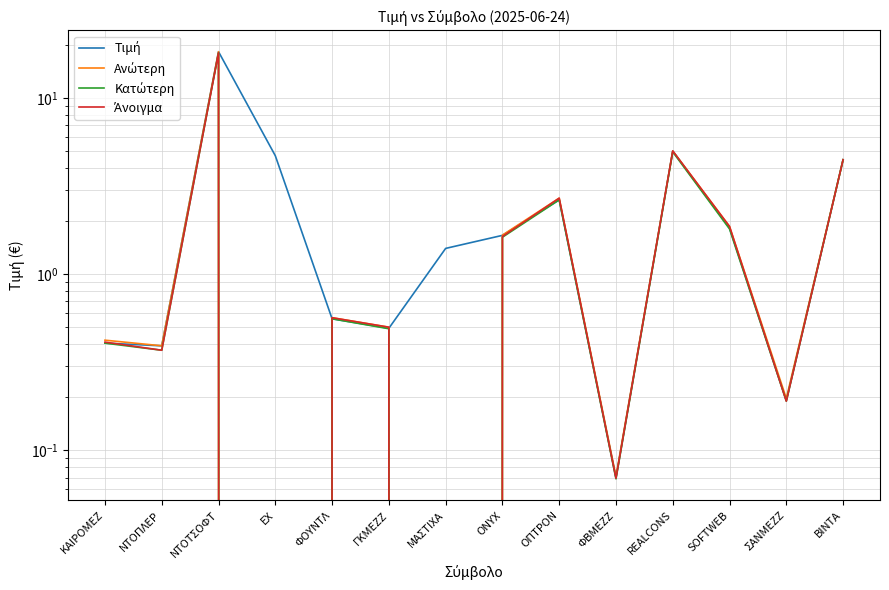

True or false: Άνοιγμα and Κατώτερη intersect in this chart.

False